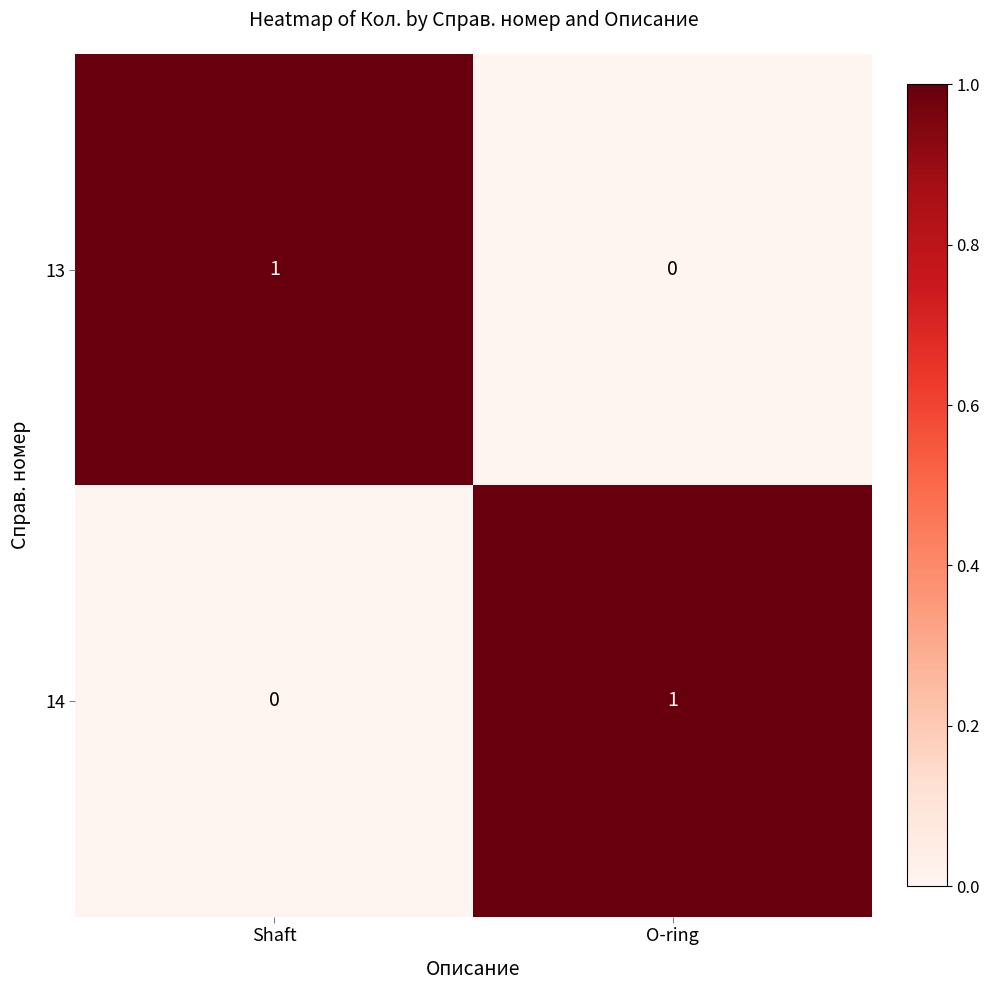

At how many categories does at least one series exceed 0?

2